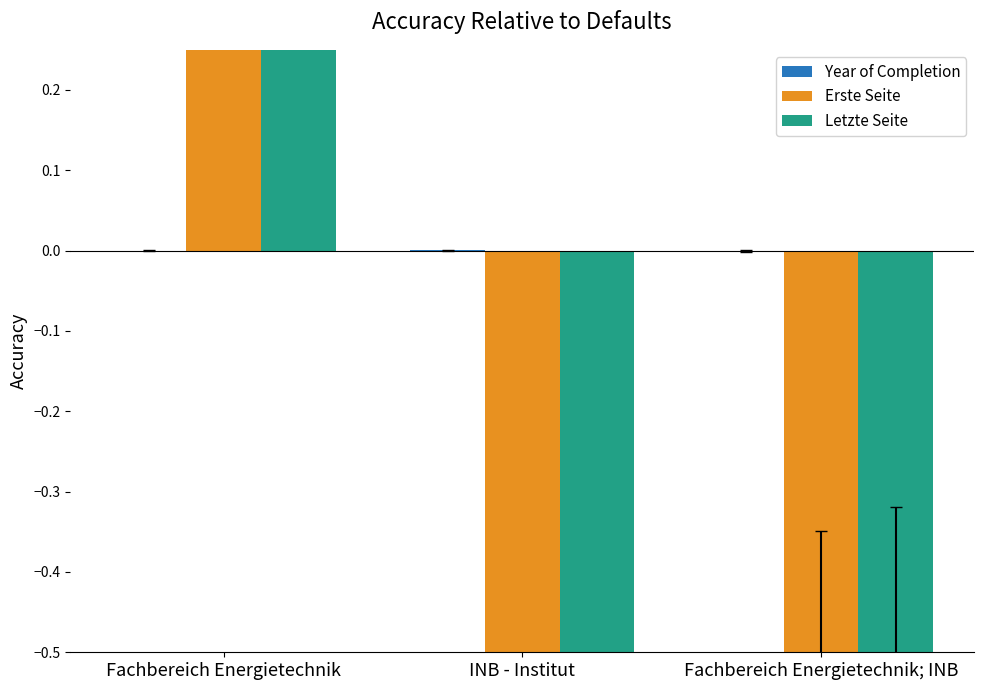

Which series changed the most between Fachbereich Energietechnik and INB - Institut?

Erste Seite